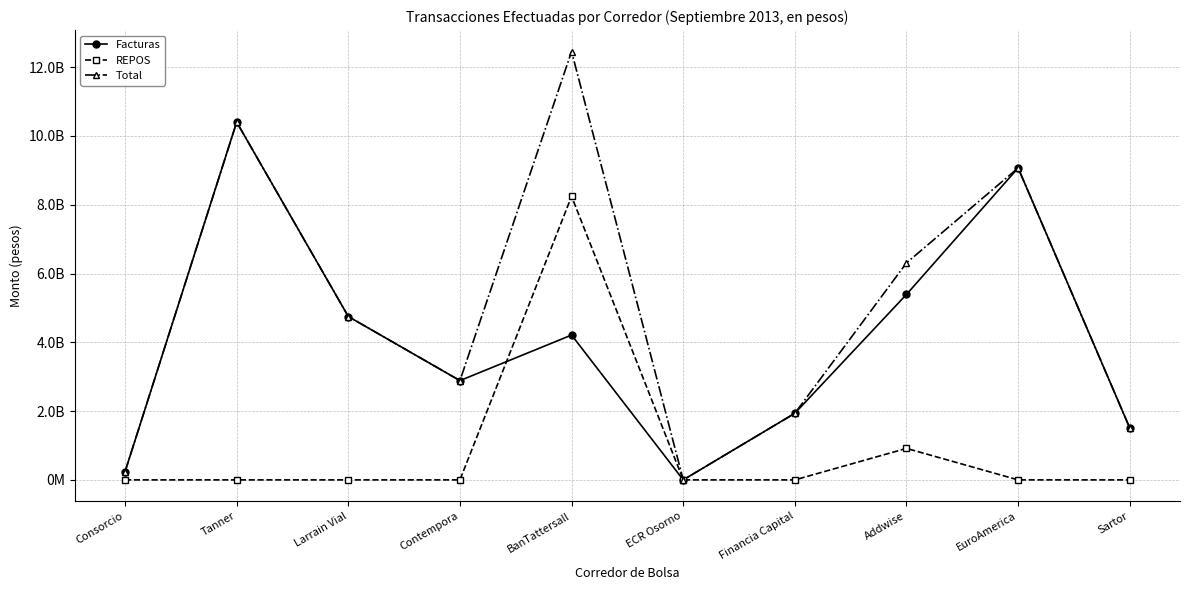

Does the chart have visible grid lines?

Yes